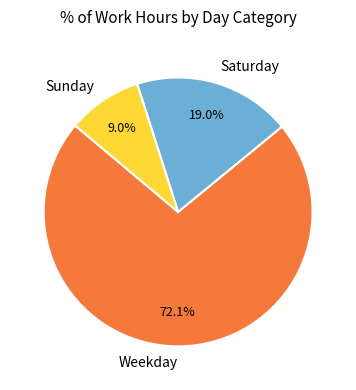

What is the ratio of the value at Sunday to the value at Saturday?

0.5